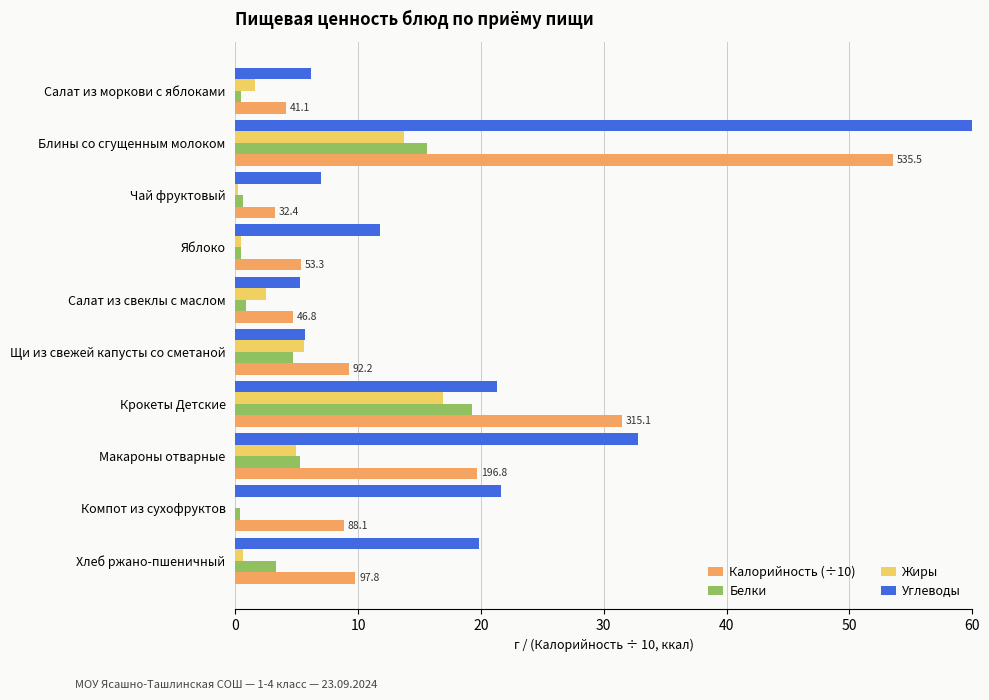

At Чай фруктовый, list the series in order from largest to smallest.

Углеводы, Калорийность (÷10), Белки, Жиры